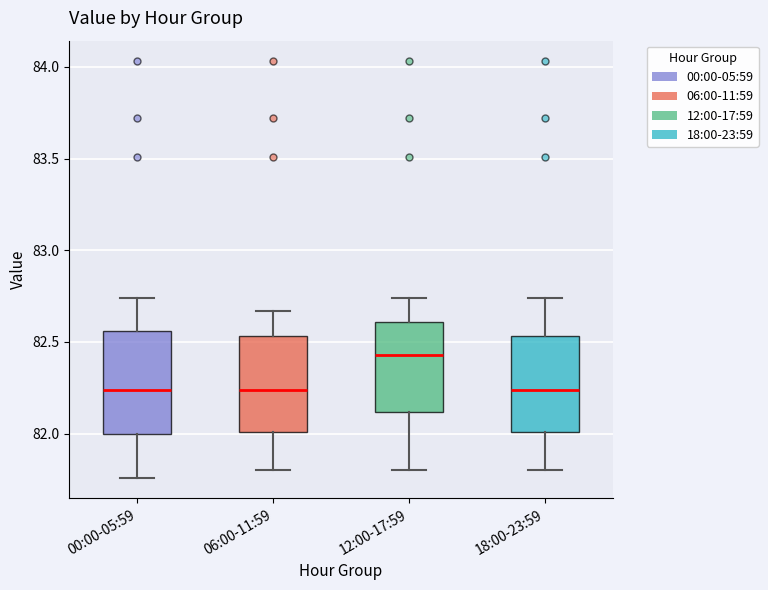

Where is the lower edge of the box for 18:00-23:59 on the y-axis? The values are not printed on the chart, so give them approximately, as read against the axis.

82.00